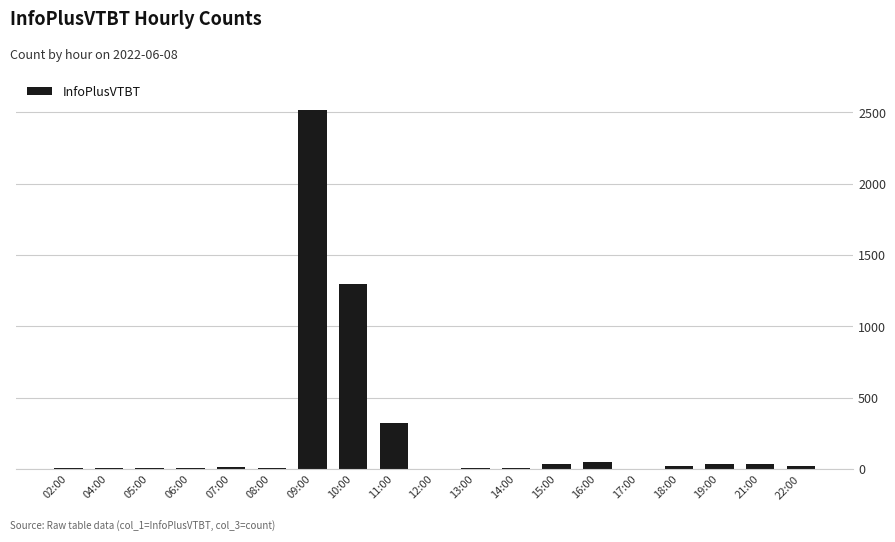

Which has a higher value, 13:00 or 09:00?

09:00